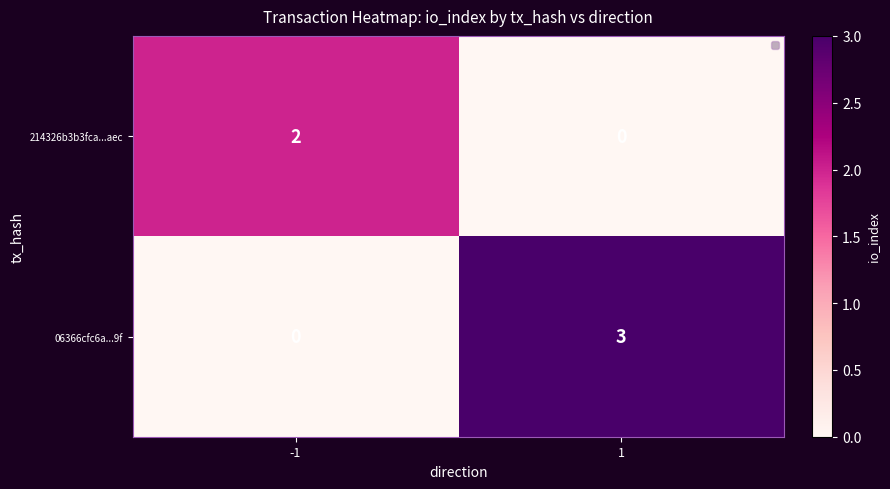

At 1, list the series in order from largest to smallest.

06366cfc6a...9f, 214326b3b3fca...aec